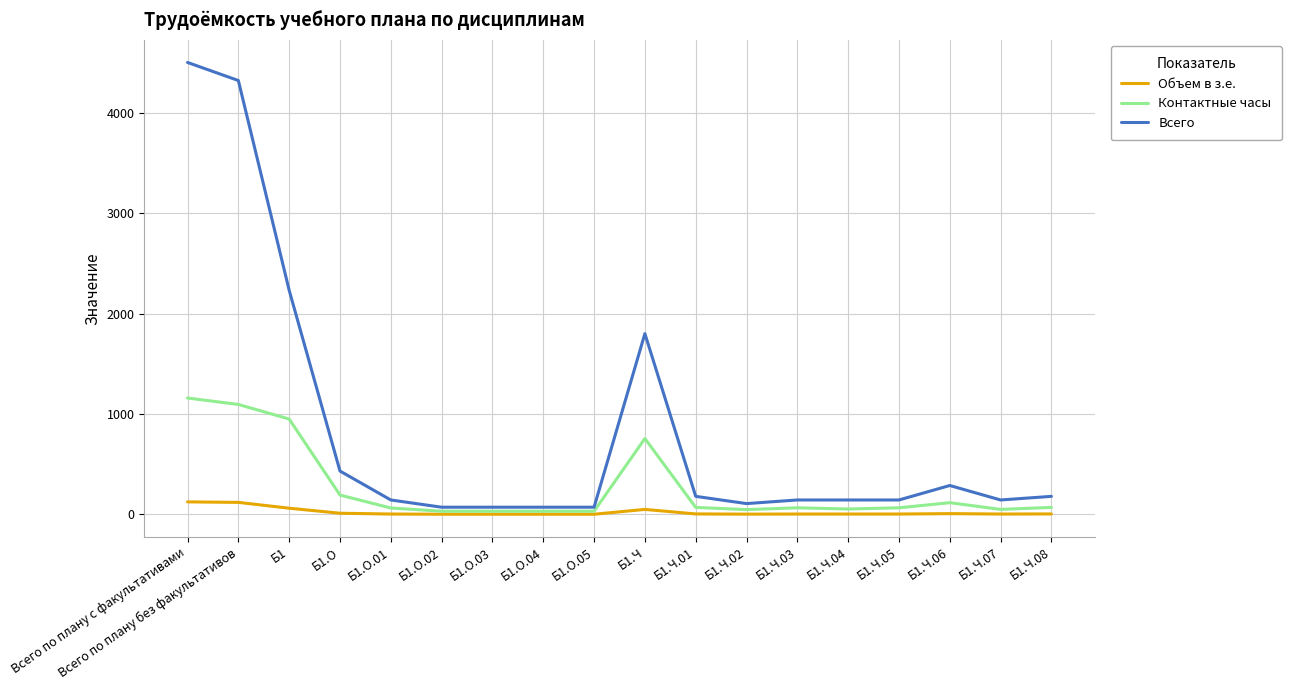

What is the maximum value shown in the chart?

4500